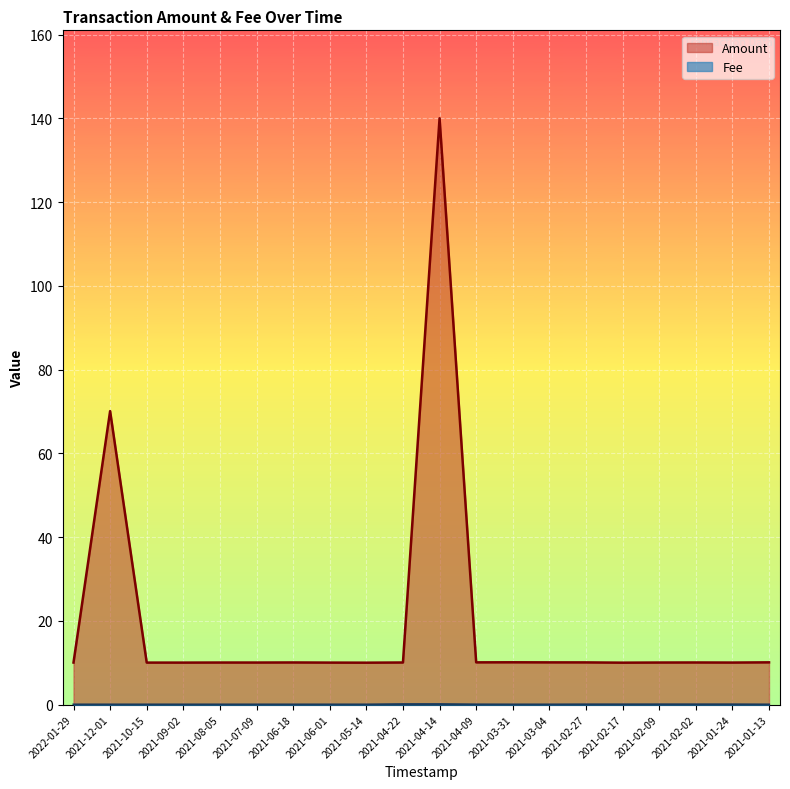

Rank the series by their average value, from lowest to highest.

Fee, Amount